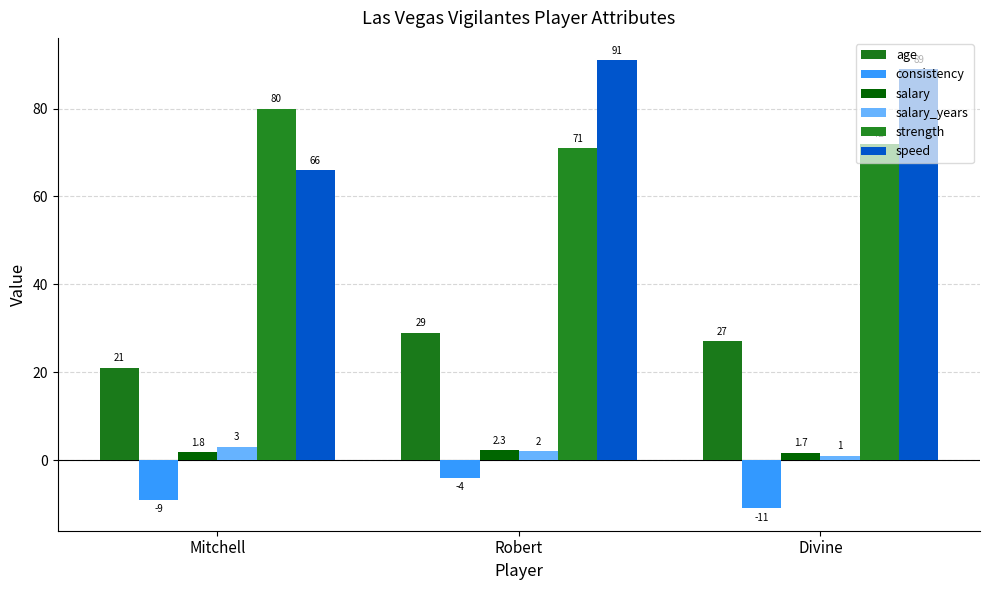

How many values in the strength series are below 72?

1